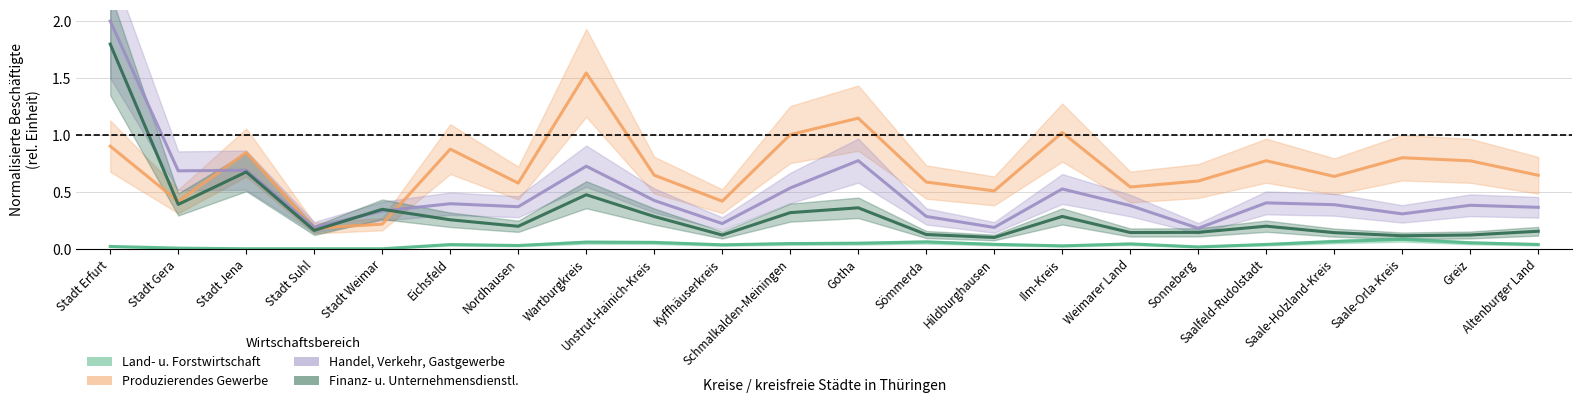

What are all the series names shown in the legend?

Land- u. Forstwirtschaft, Produzierendes Gewerbe, Handel, Verkehr, Gastgewerbe, Finanz- u. Unternehmensdienstl.